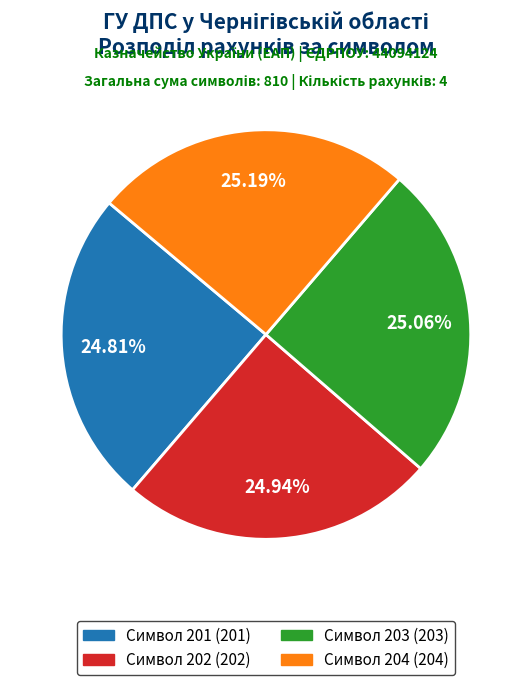

How many slices are in this pie chart?

4